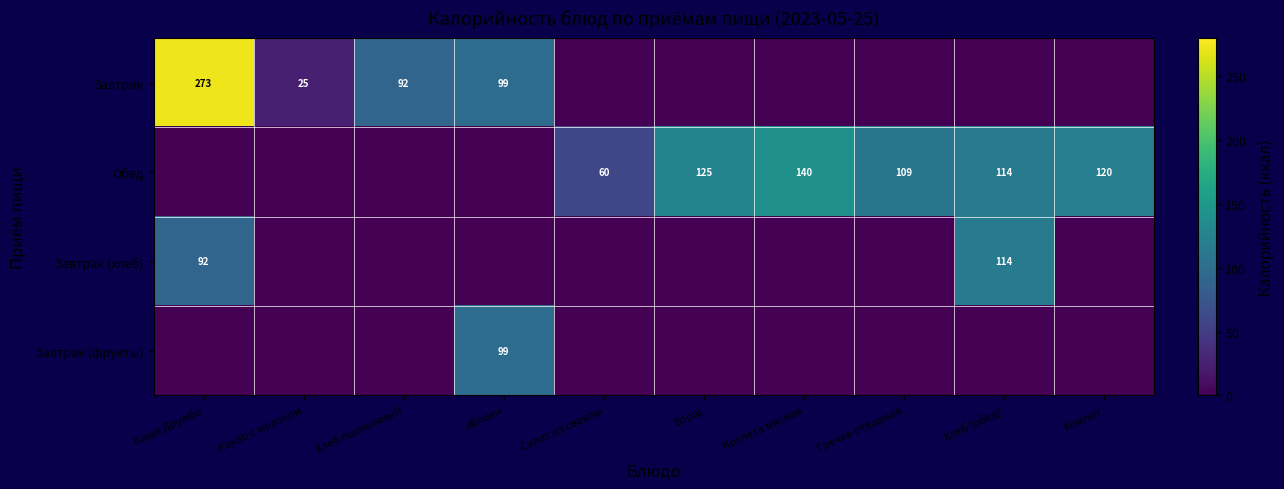

The value of Обед at Хлеб (обед) is 176. True or false?

False